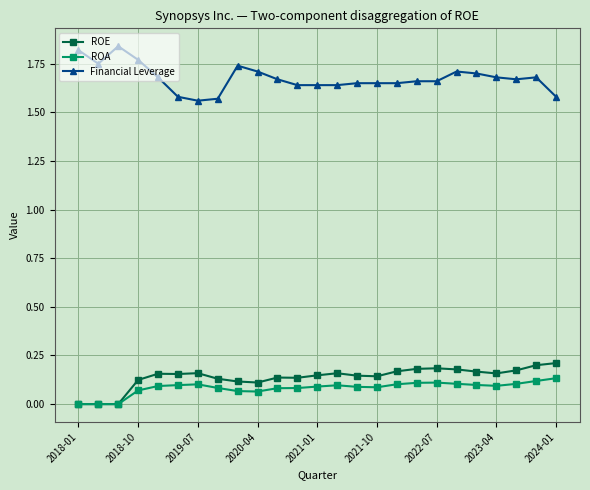

Which series has the largest total across all categories?

Financial Leverage